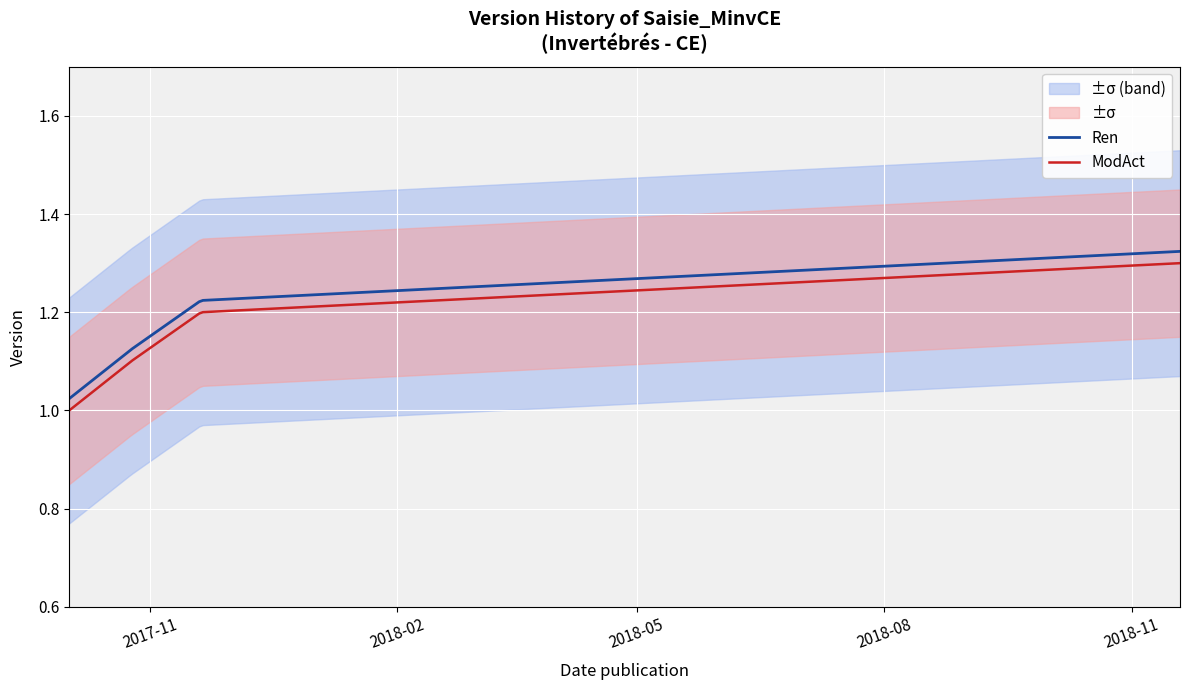

What is the difference between the second highest and second lowest values?

0.1